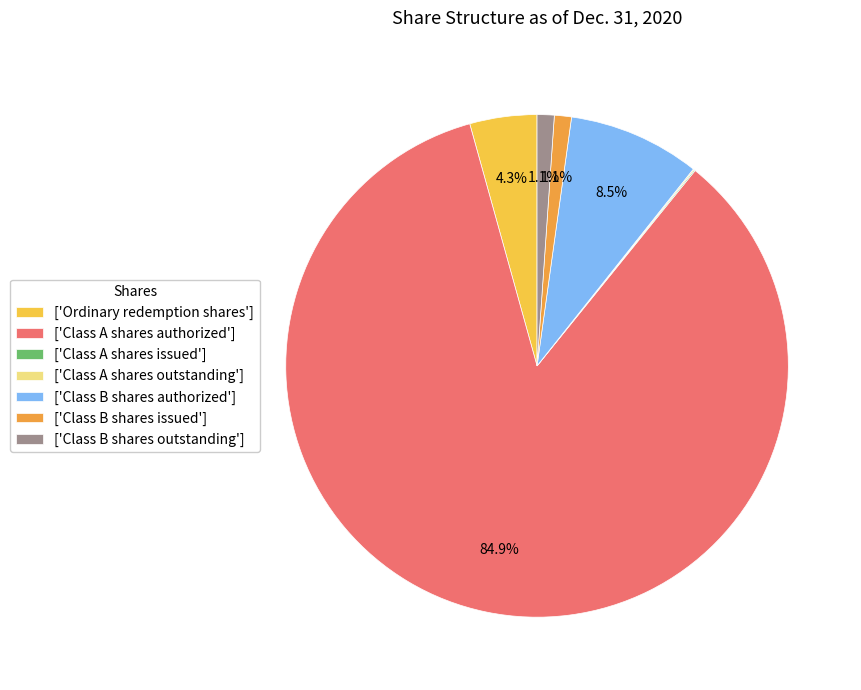

Which category has the biggest portion of the pie?

['Class A shares authorized']